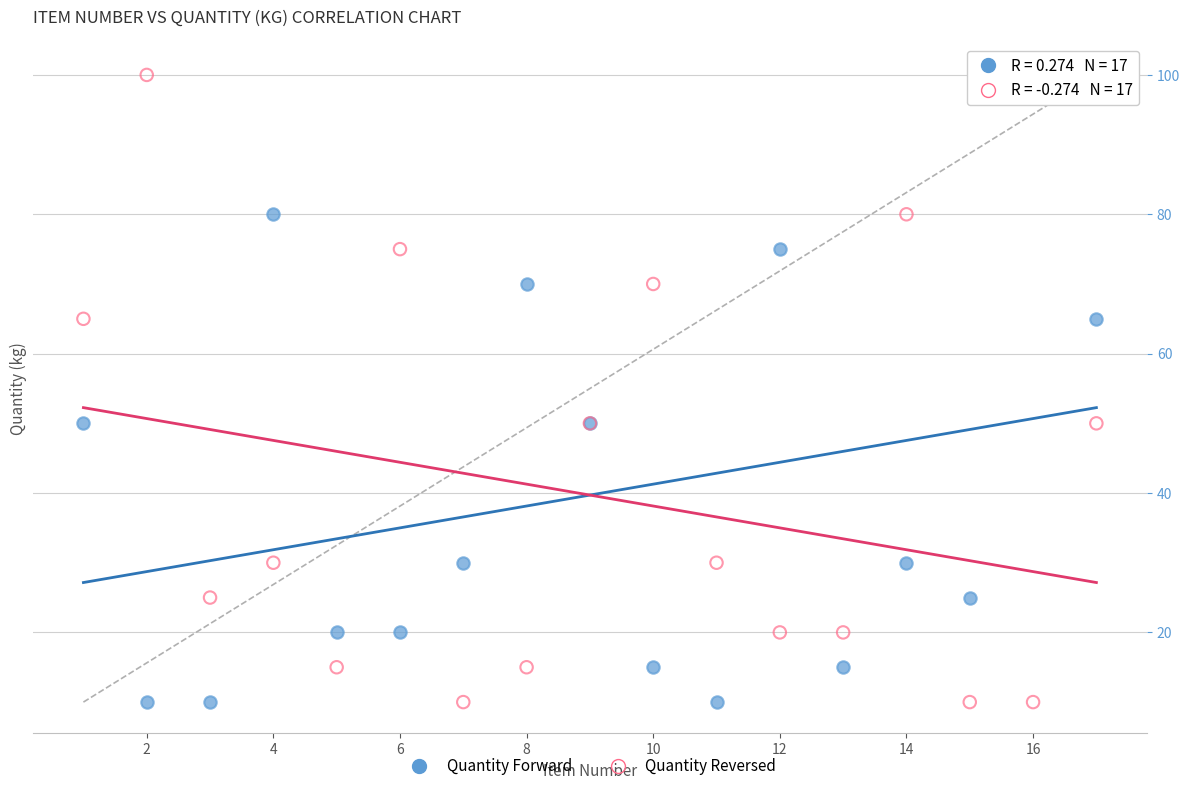

What are all the series names shown in the legend?

Quantity Forward, Quantity Reversed